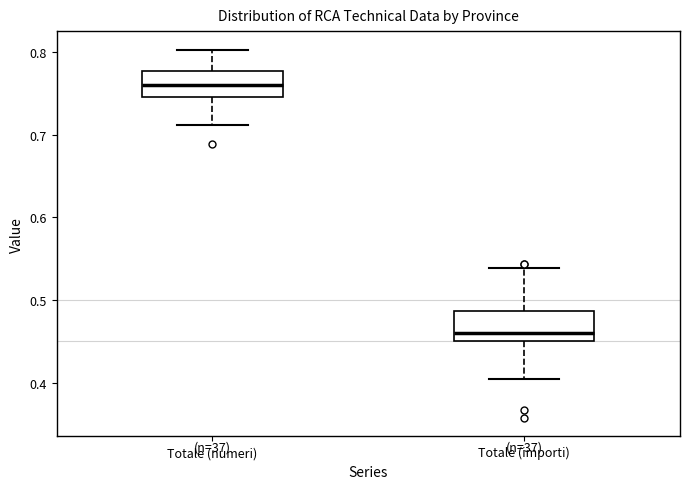

Reading left to right, read every box against the y-axis: the position of its median line, the range the box covers, and the ends of its whiskers. The values are not printed on the chart, so give them approximately, as read against the axis.

Totale (numeri): median 0.76, box 0.75 to 0.78, whiskers 0.71 to 0.80
Totale (importi): median 0.46, box 0.45 to 0.49, whiskers 0.40 to 0.54